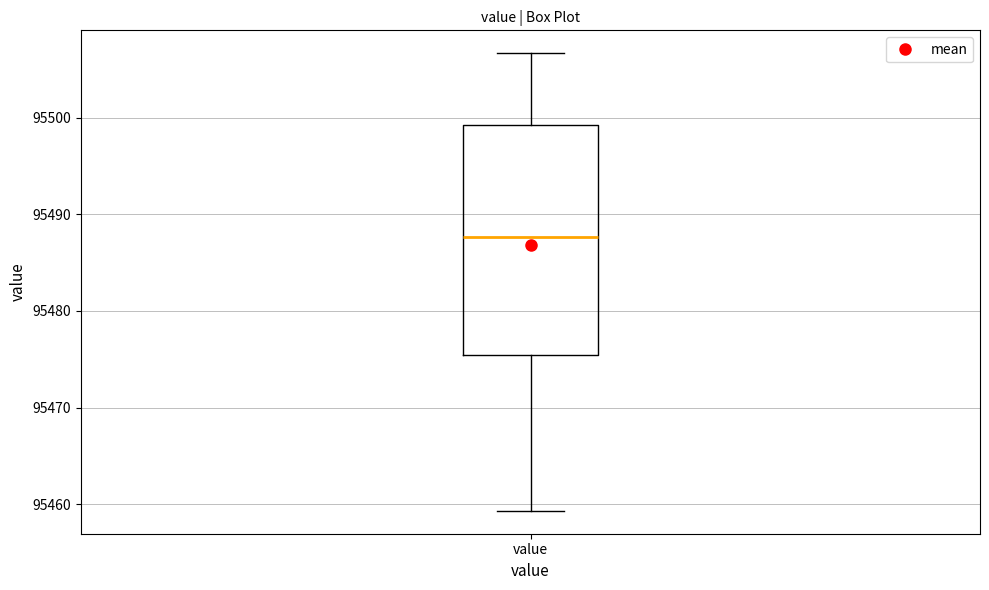

Where does the median line of the box for value sit on the y-axis? The values are not printed on the chart, so give them approximately, as read against the axis.

95488